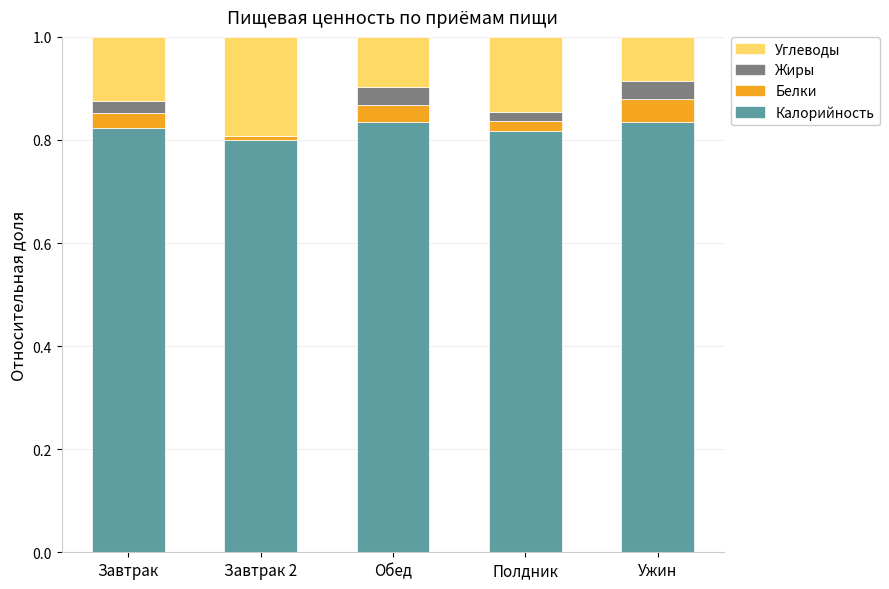

What is the total value across all series at Ужин?

1.0